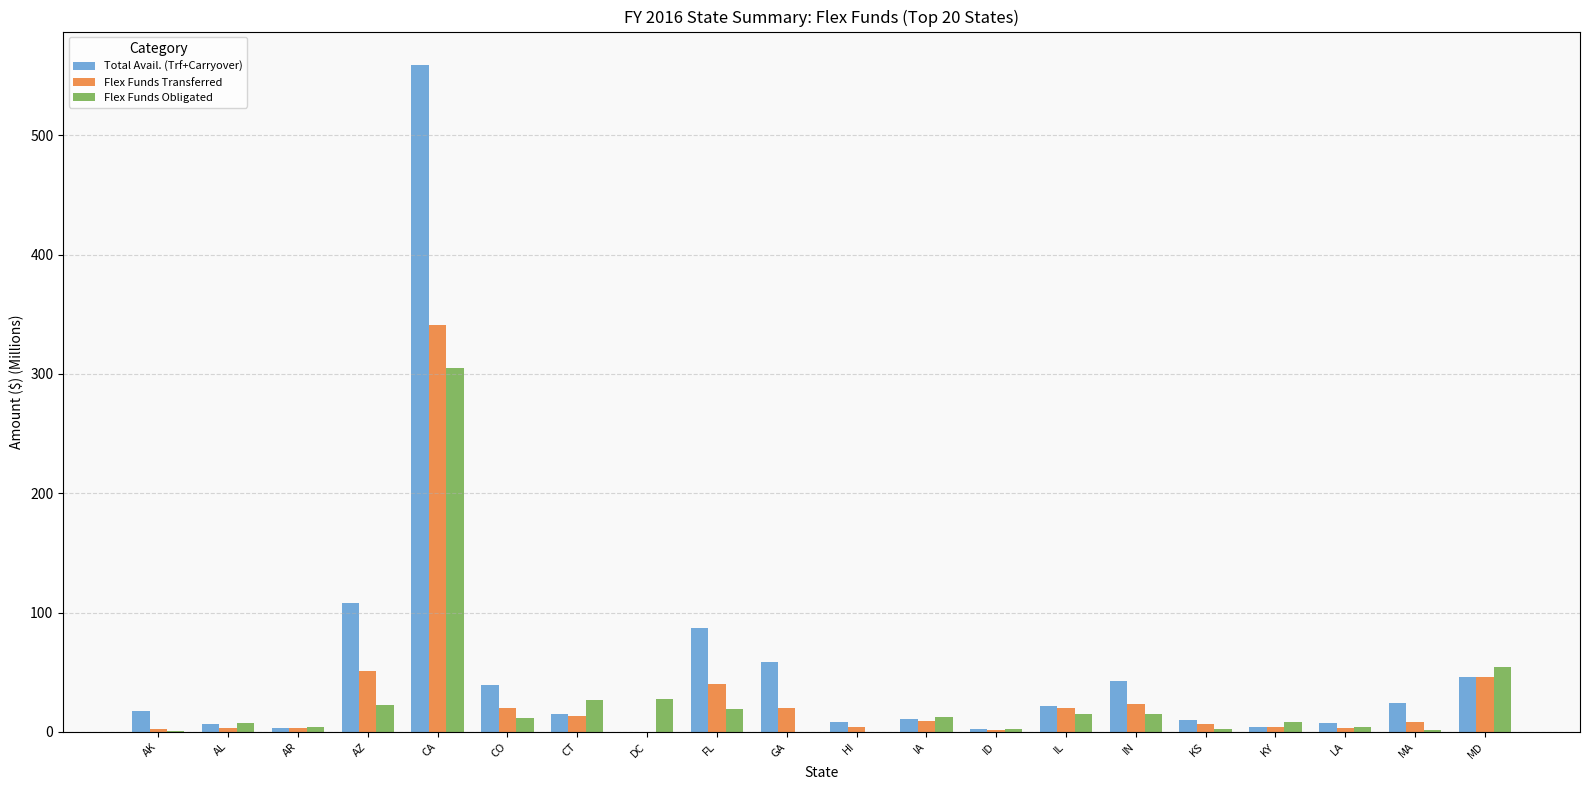

What is the maximum value for Total Avail. (Trf+Carryover)?

559.0